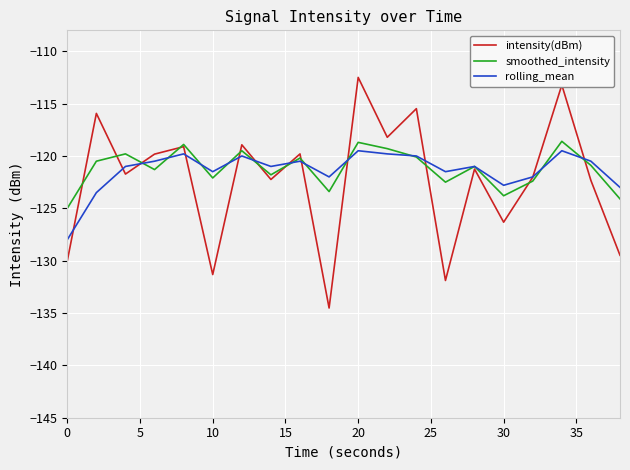

What is the difference between the maximum and minimum values in the rolling_mean series?

8.5